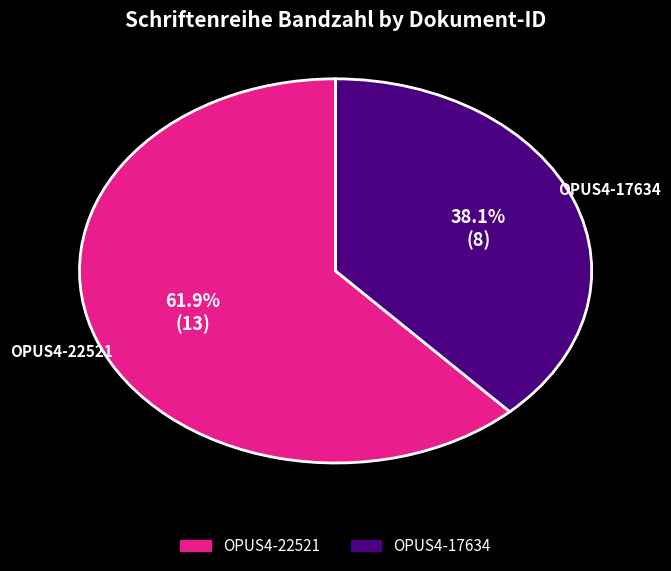

To the nearest percent, what is the average slice percentage?

50%